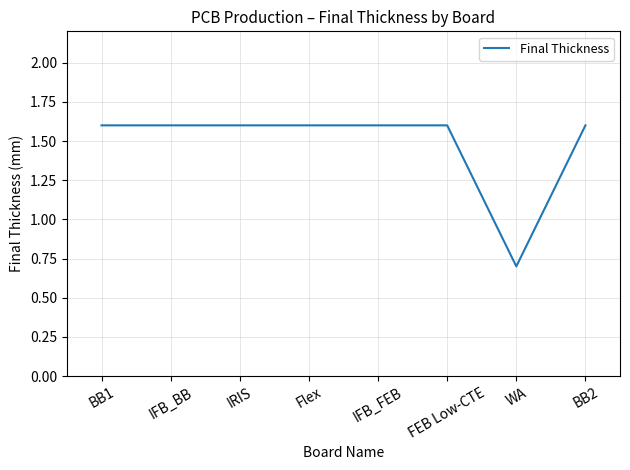

What position from the left is WA?

7